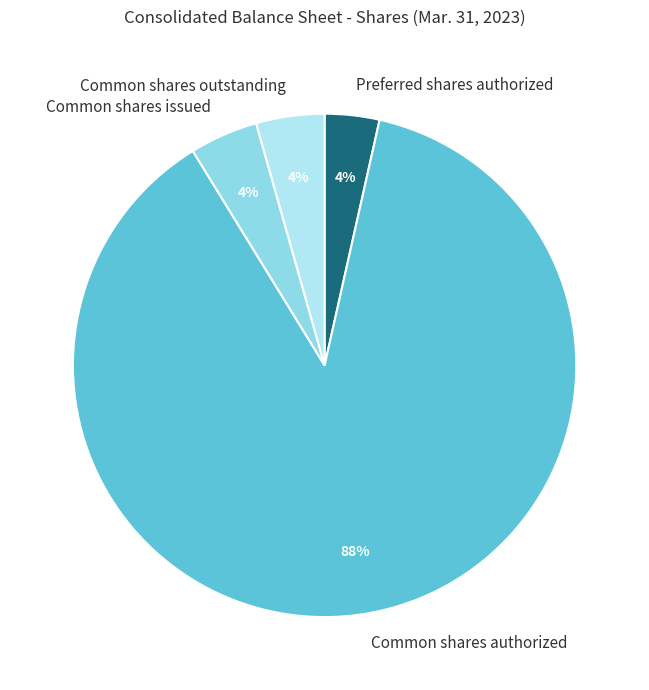

What is the ratio of the value at Common shares outstanding to the value at Common shares issued?

1.0